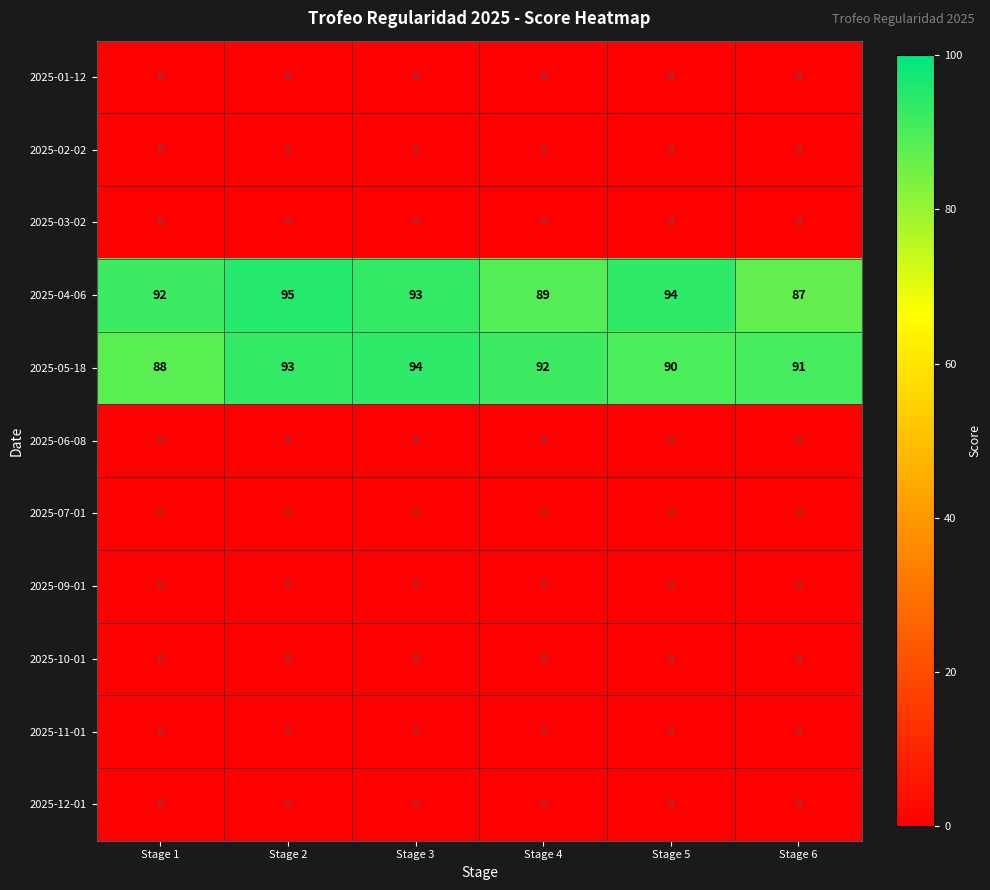

True or false: 2025-03-02 has a value of 0 at Stage 3.

True